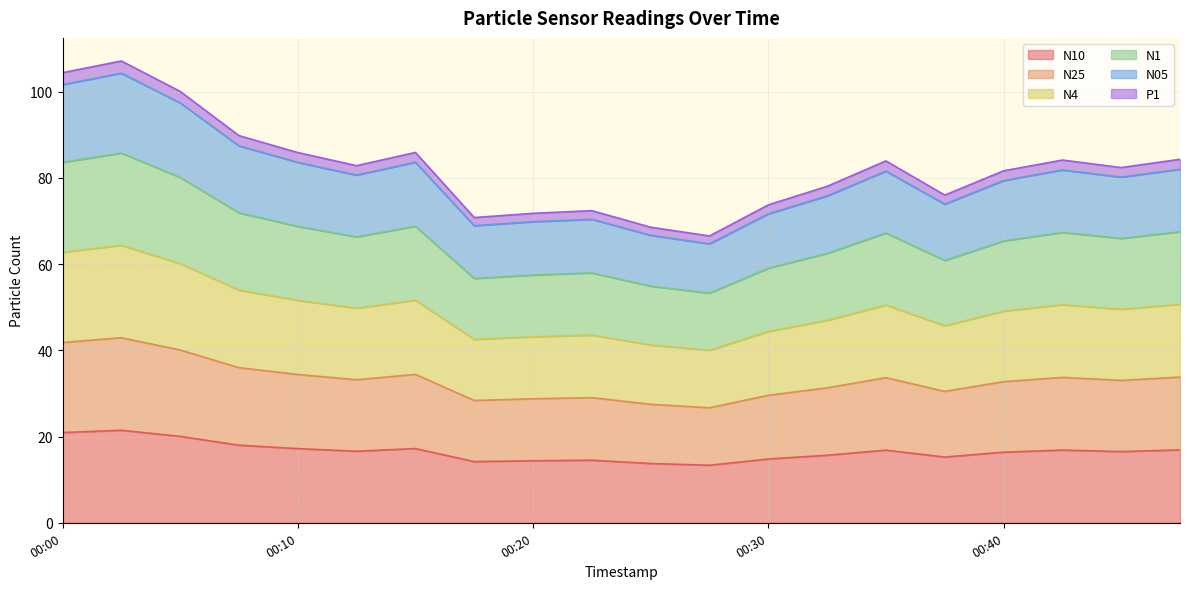

Which category has the lowest value across all series?

00:27